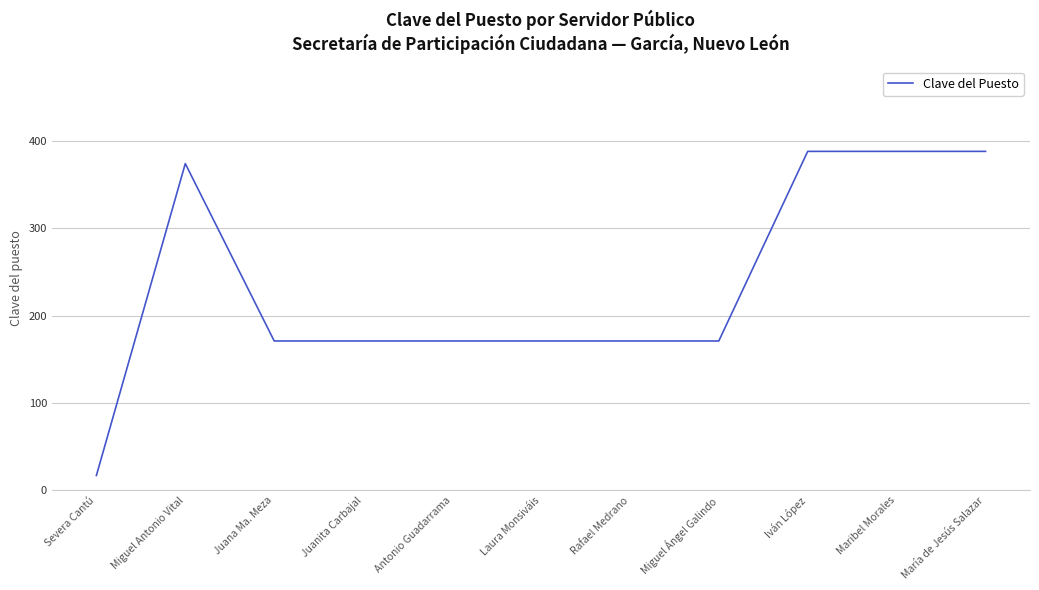

True or false: the data shows 388 at María de Jesús Salazar.

True